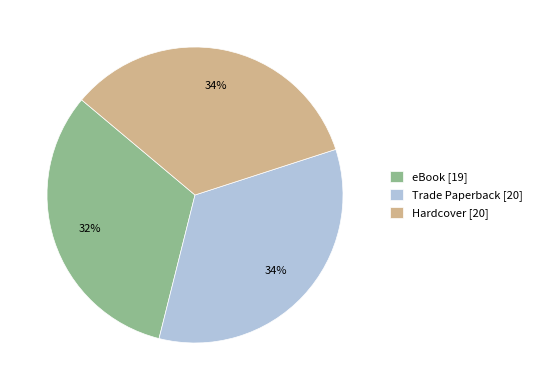

Is there any slice that represents more than half of the pie?

No